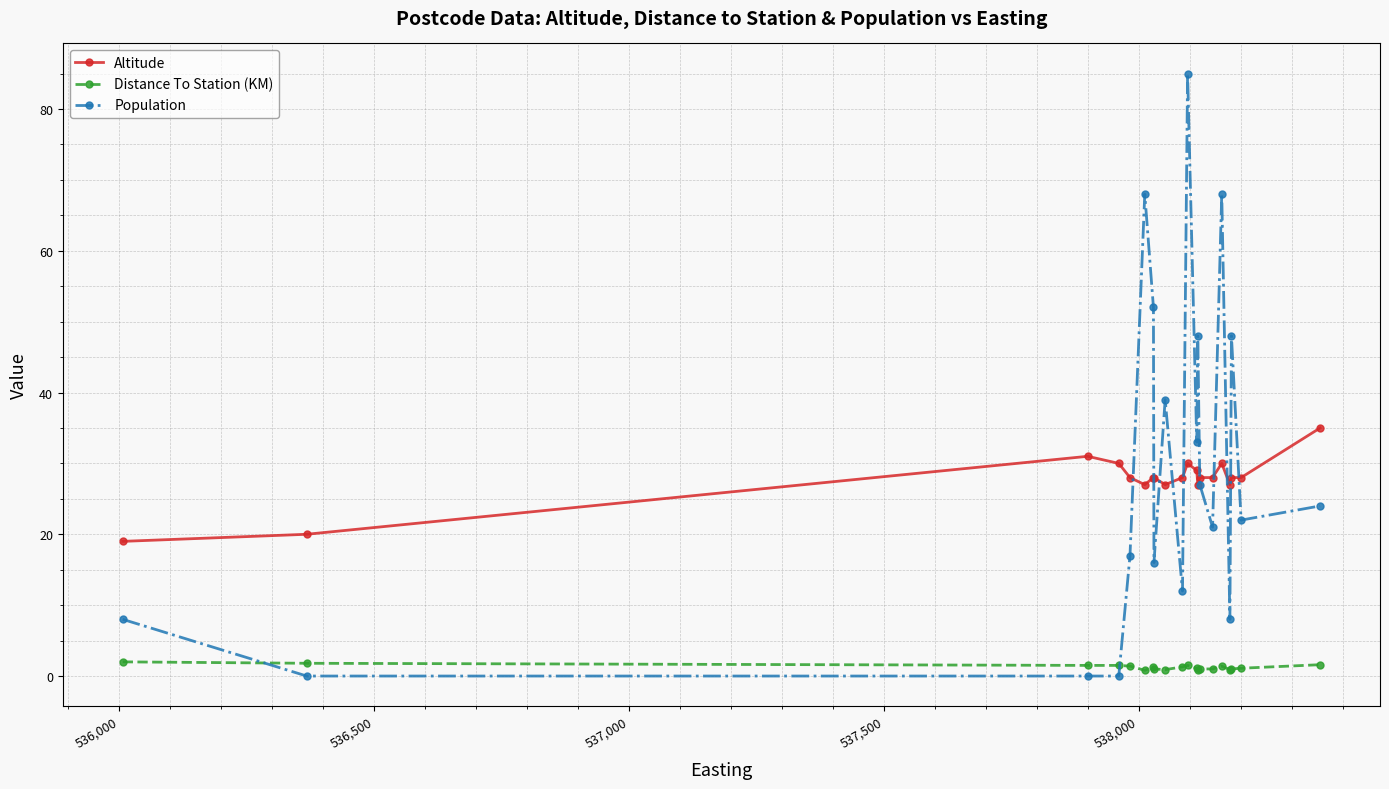

List the series in order of their peak value, lowest first.

Distance To Station (KM), Altitude, Population